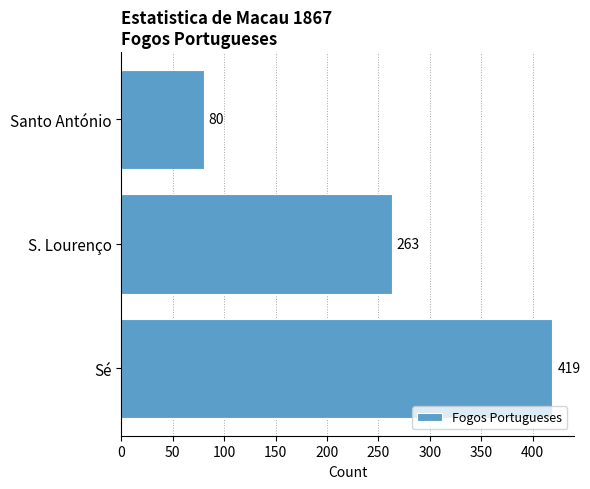

What is the change in value from Sé to S. Lourenço?

-156